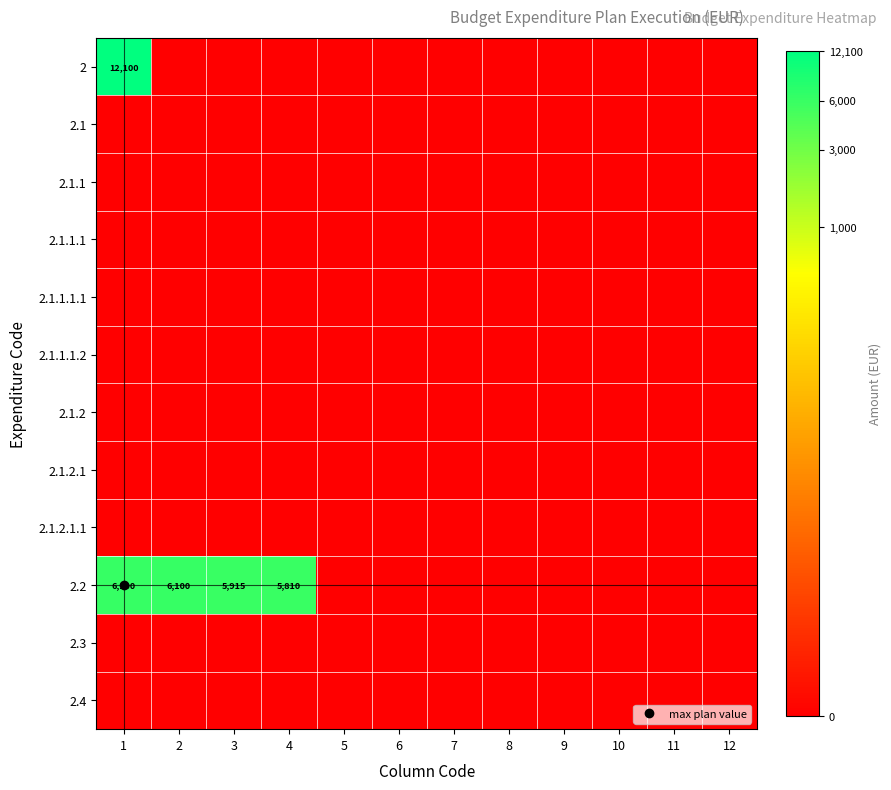

Is it true that 2.1 equals 0.0 at 2?

True